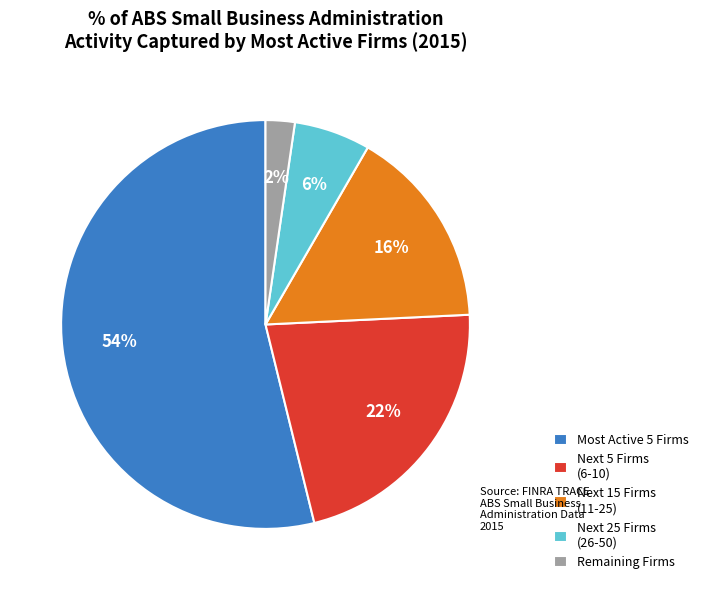

To the nearest percent, what is the average slice percentage?

20%